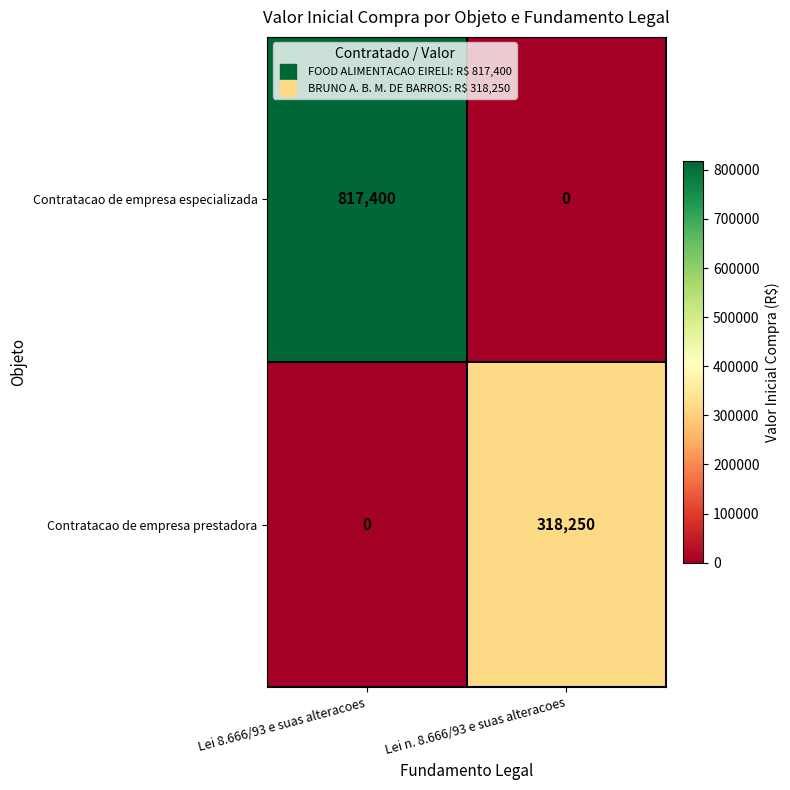

What is the average value of the Contratacao de empresa prestadora series?

159125